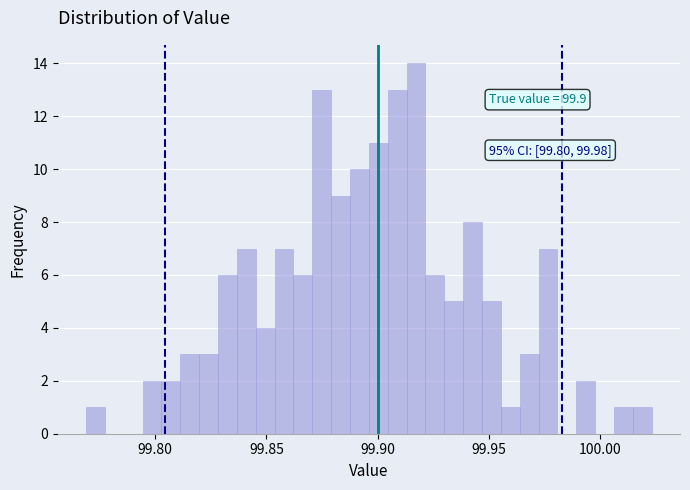

Around what value on the x-axis is the tallest bar? Give the approximate position of its centre, as read against the axis.

99.915